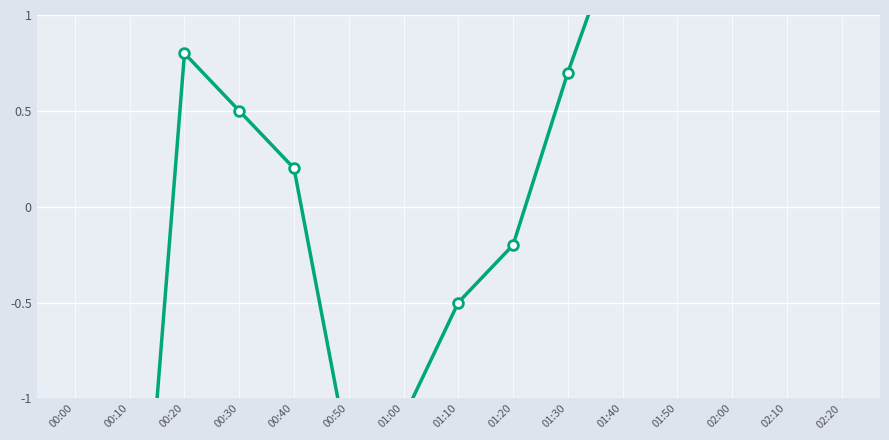

Which has a higher value, 01:30 or 01:10?

01:30